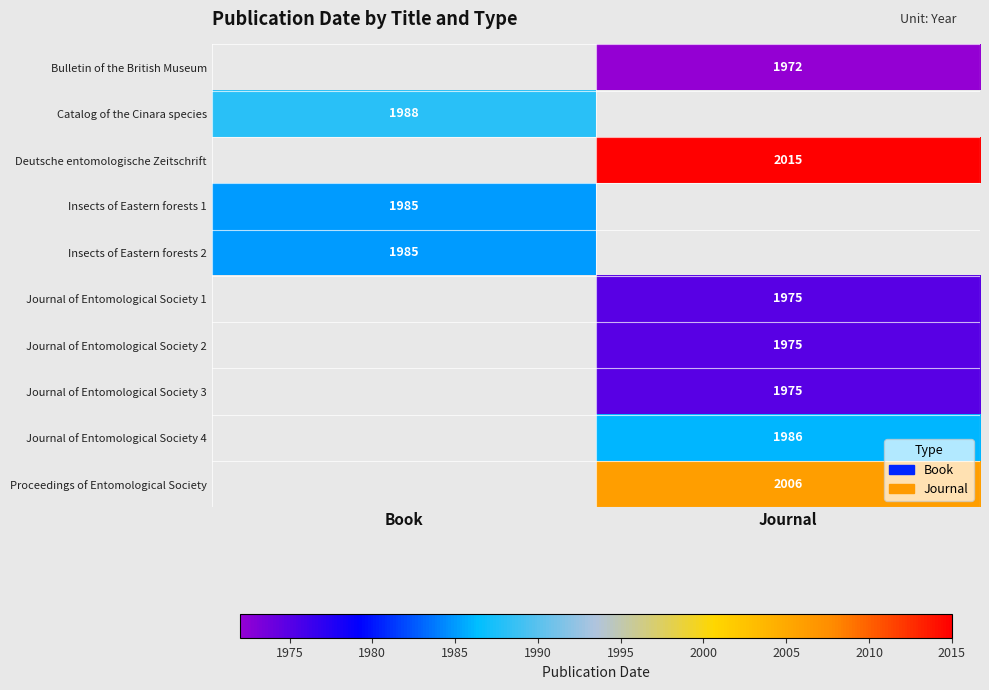

The value of Journal of Entomological Society 4 at Journal is 3506. True or false?

False